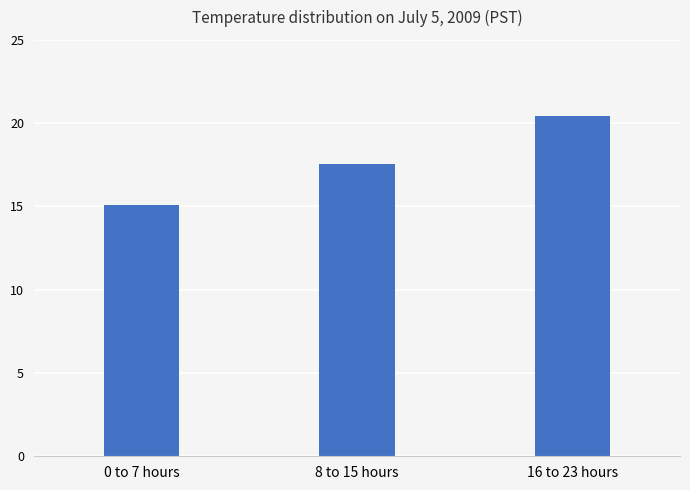

List the labels in order of value, smallest first.

0 to 7 hours, 8 to 15 hours, 16 to 23 hours